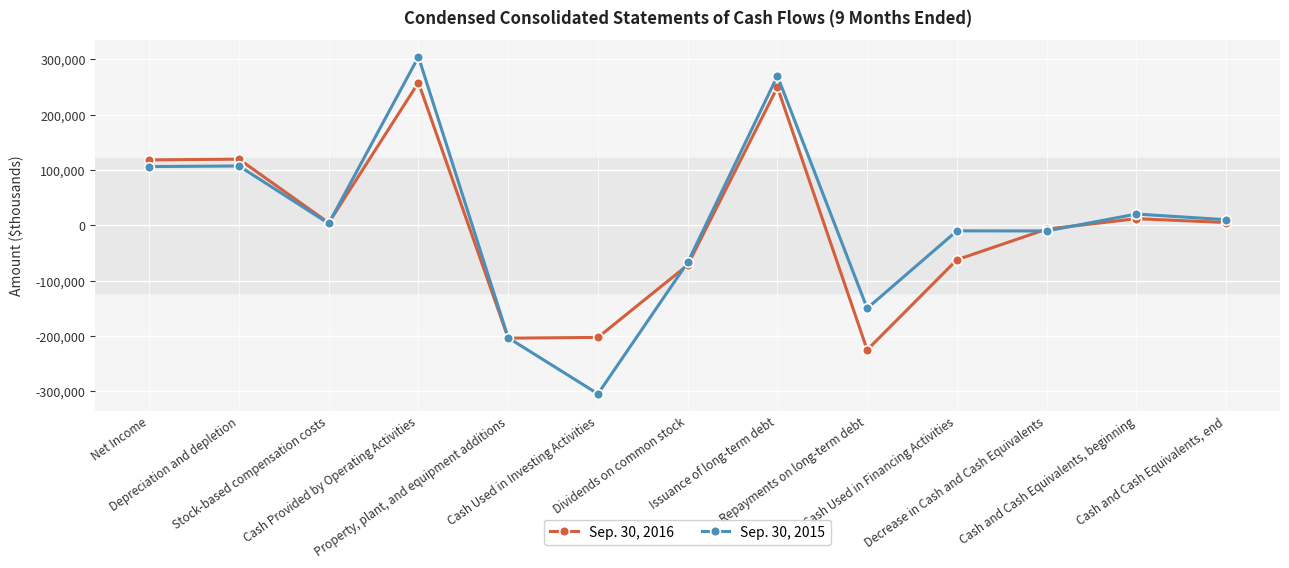

True or false: Sep. 30, 2015 has more than 0 points higher than both neighbors.

True